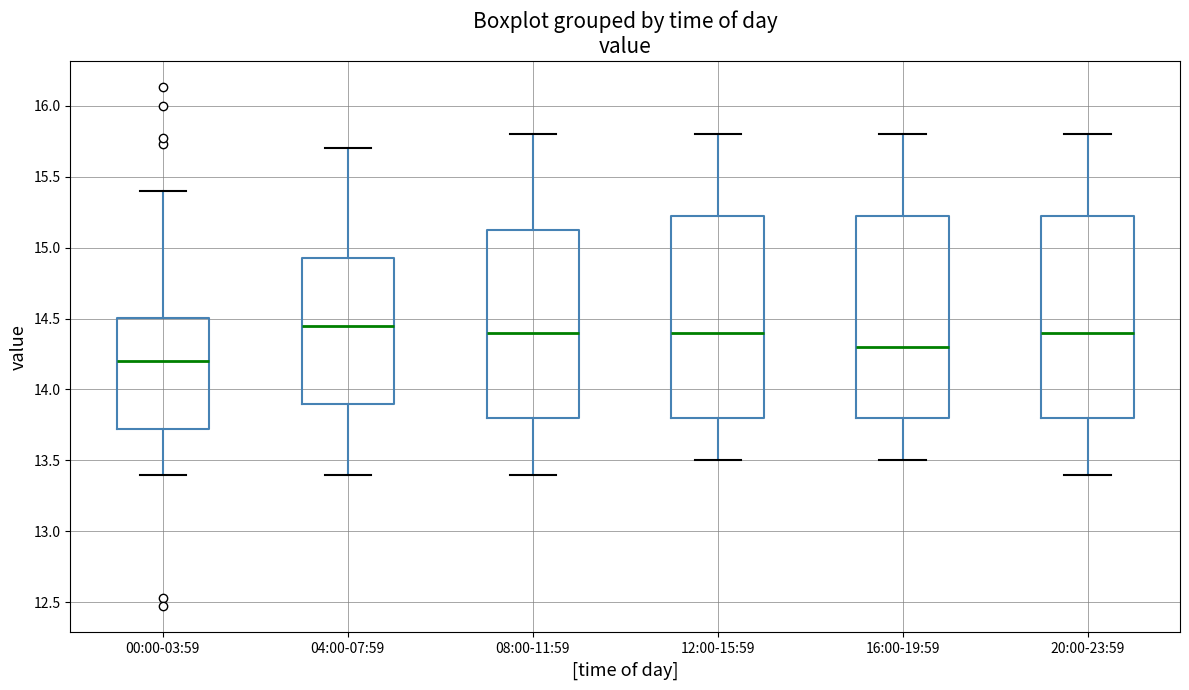

Reading left to right, read every box against the y-axis: the position of its median line, the range the box covers, and the ends of its whiskers. The values are not printed on the chart, so give them approximately, as read against the axis.

00:00-03:59: median 14.20, box 13.70 to 14.50, whiskers 13.40 to 15.40
04:00-07:59: median 14.45, box 13.90 to 14.95, whiskers 13.40 to 15.70
08:00-11:59: median 14.40, box 13.80 to 15.15, whiskers 13.40 to 15.80
12:00-15:59: median 14.40, box 13.80 to 15.25, whiskers 13.50 to 15.80
16:00-19:59: median 14.30, box 13.80 to 15.25, whiskers 13.50 to 15.80
20:00-23:59: median 14.40, box 13.80 to 15.25, whiskers 13.40 to 15.80